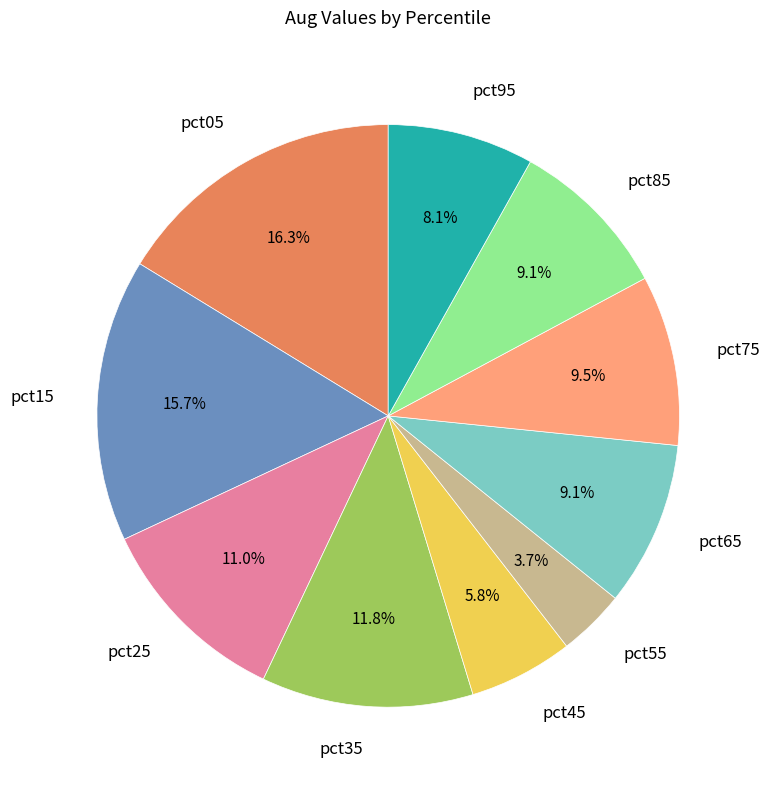

Is it true that pct45 is 6% of the pie?

True